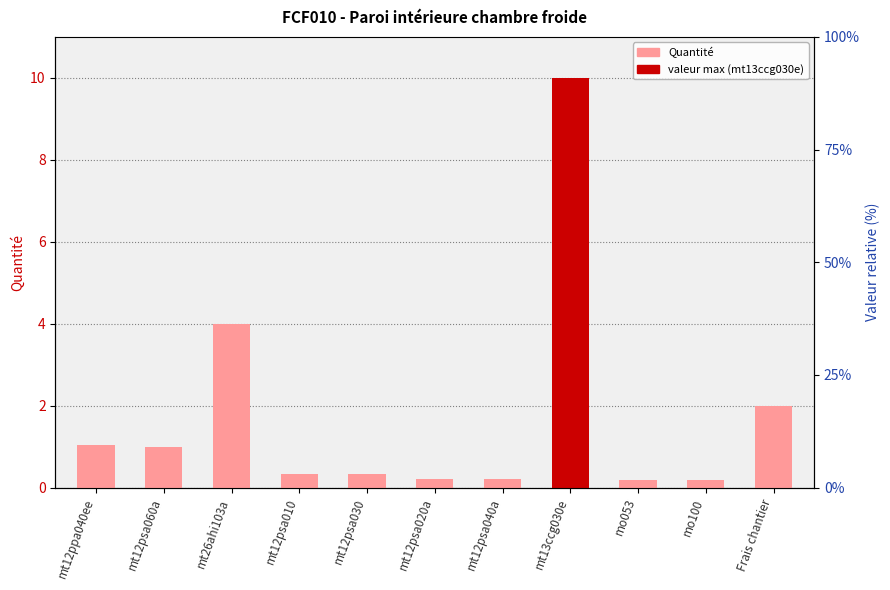

List the labels in order of value, largest first.

mt13ccg030e, mt26ahi103a, Frais chantier, mt12ppa040ee, mt12psa060a, mt12psa010, mt12psa030, mt12psa020a, mt12psa040a, mo053, mo100